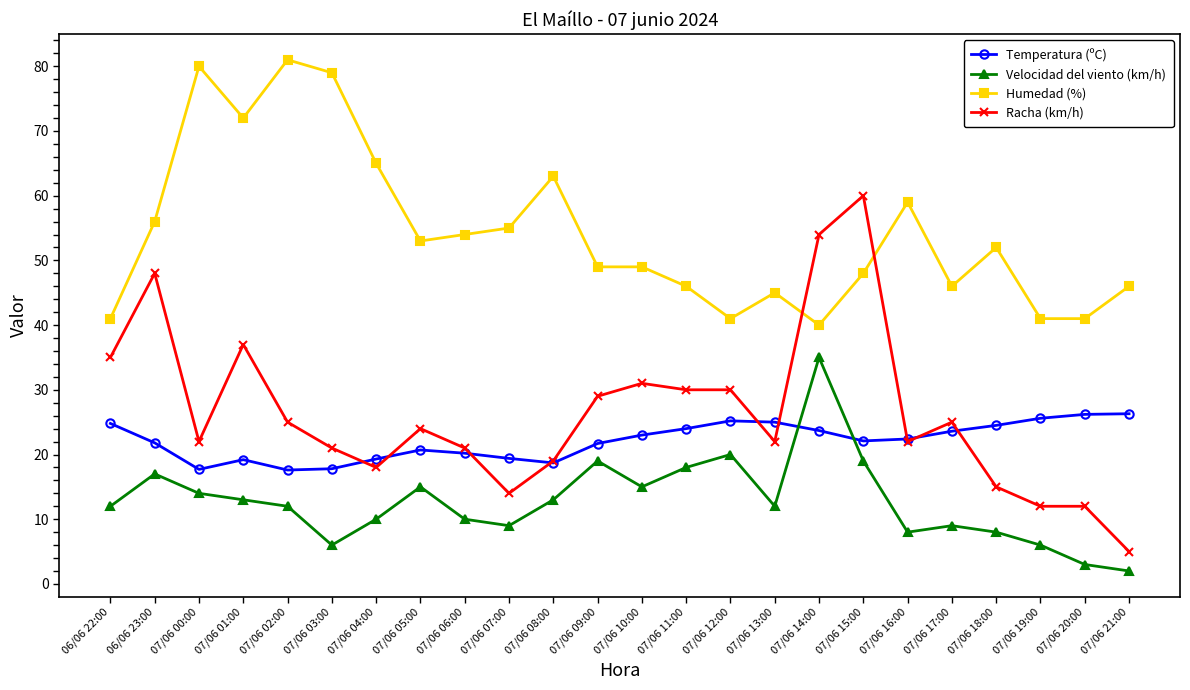

Which series has the widest spread of values?

Racha (km/h)